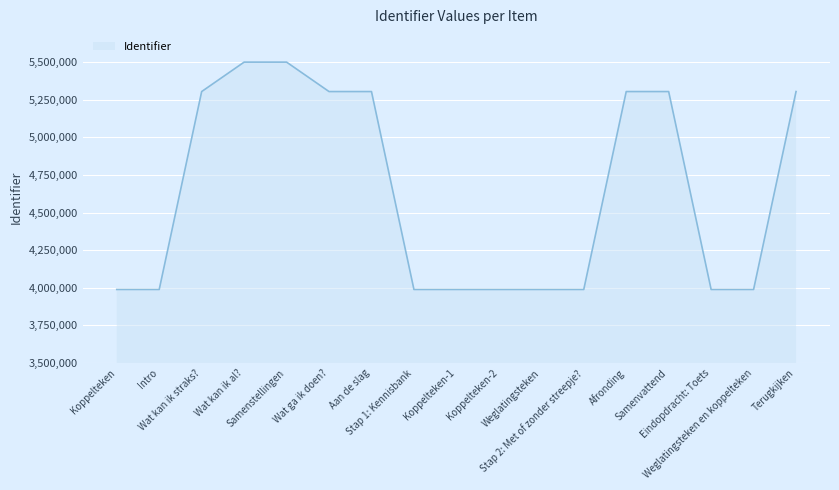

What is the difference between the maximum and minimum values?

1511336